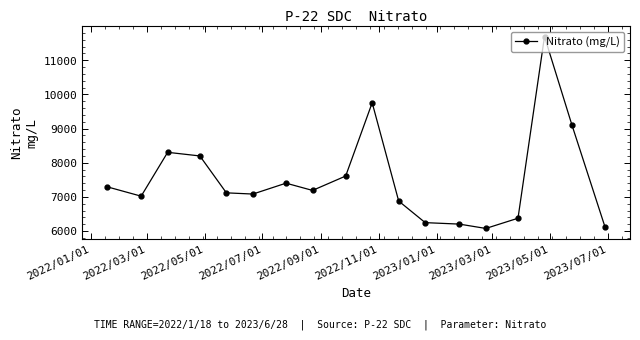

Reading left to right, extract all data points from this chart.

7295.7	7021.2	8305.0	8198.8	7118.6	7083.2	7401.9	7189.4	7610.5	9756.0	6878.5	6246.5	6203.6	6076.4	6375.4	11695.3	9101.9	6111.8